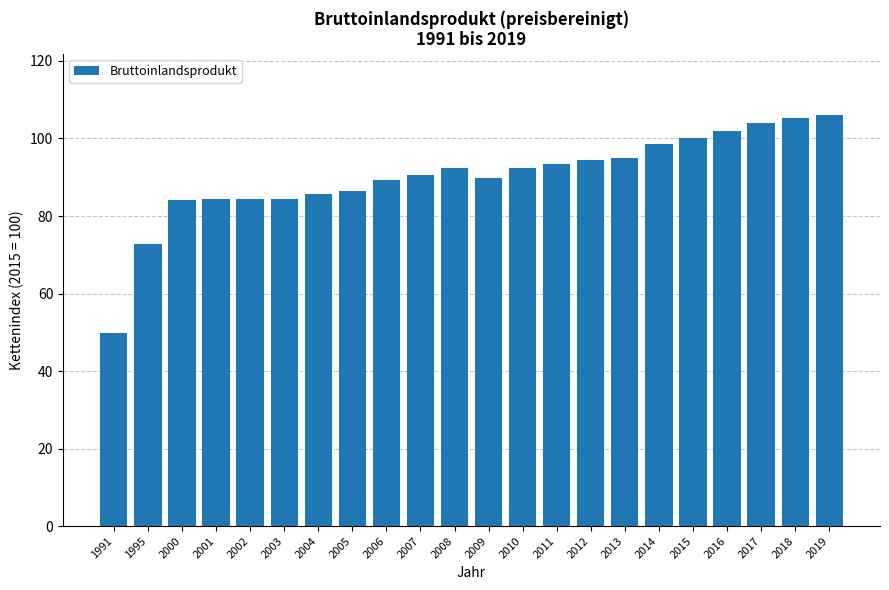

What is the smallest value displayed?

49.9